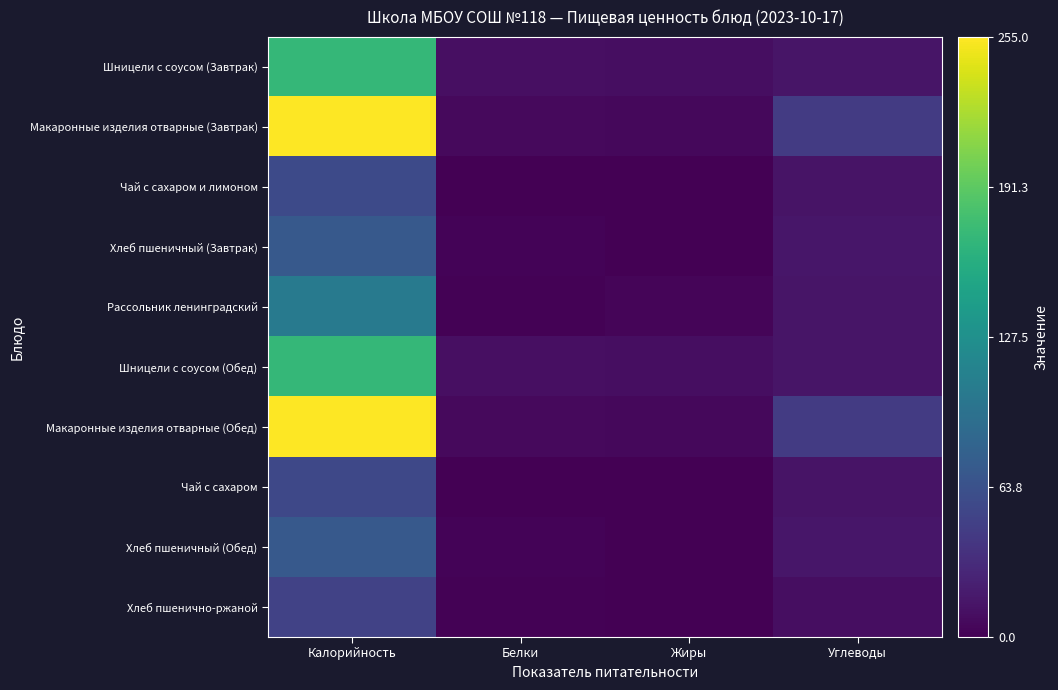

At which category is the sum across all series the highest?

Калорийность